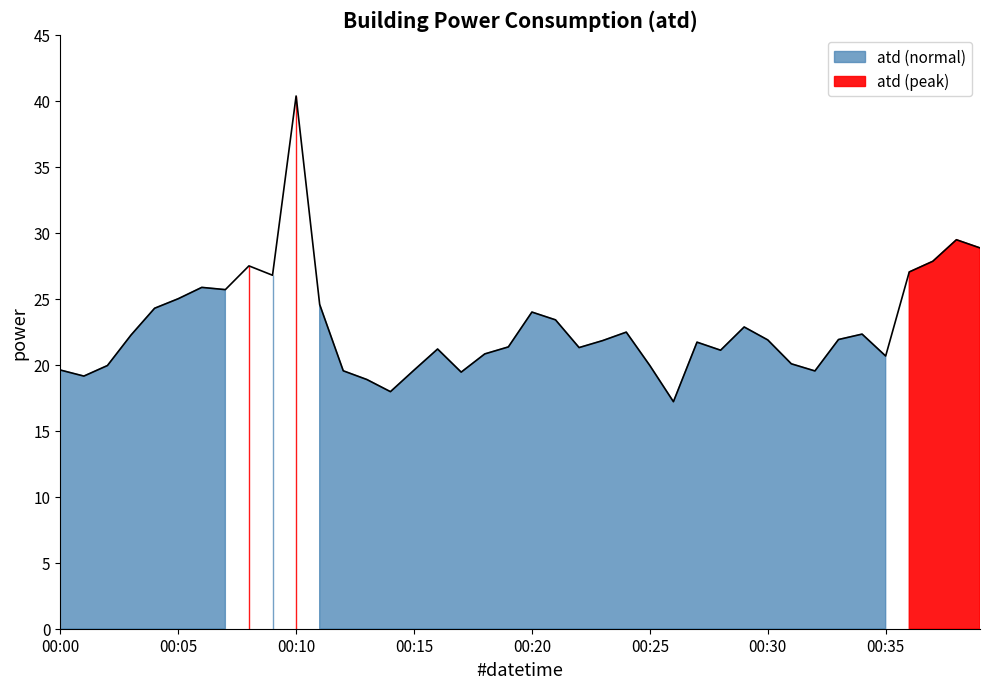

Read the value at 00:35.

20.7